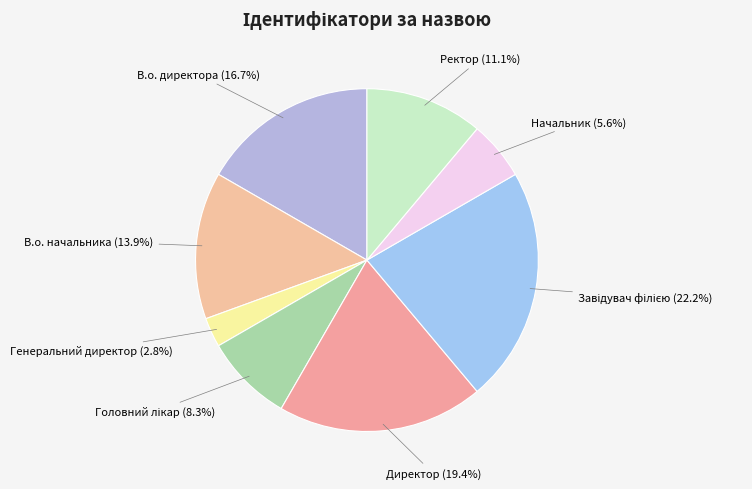

What is the ratio of the value at Начальник to the value at Генеральний директор?

2.0